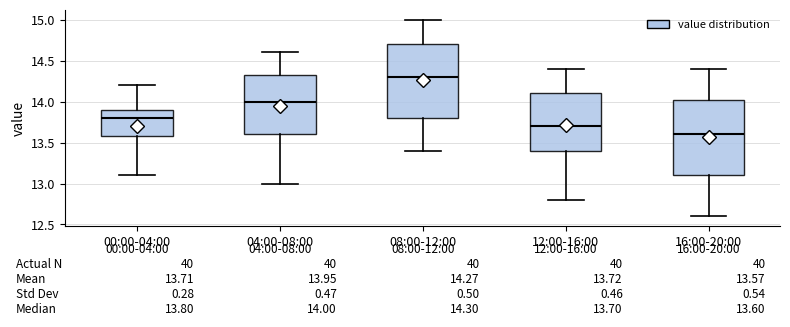

Which box has the lowest median line?

16:00-20:00